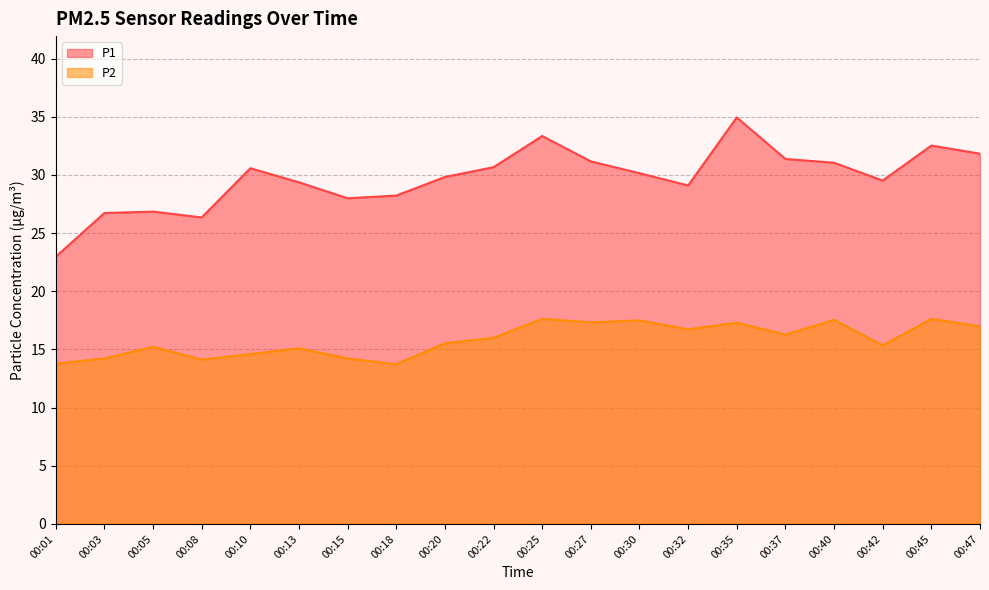

What is the sum of the P2 values at 00:42 and 00:40?

32.9